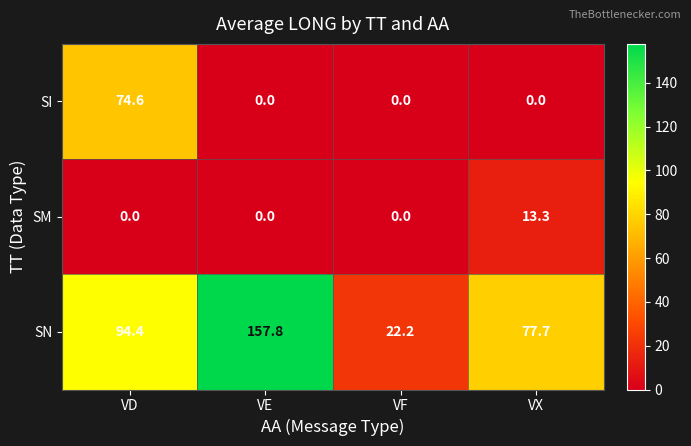

List the series in order of their overall mean, lowest first.

SM, SI, SN